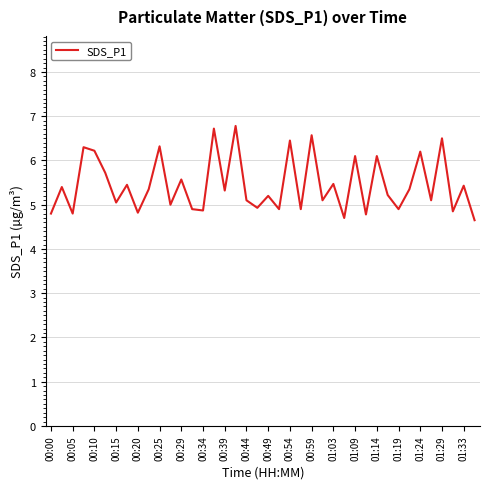

What is the greatest value displayed?

6.8